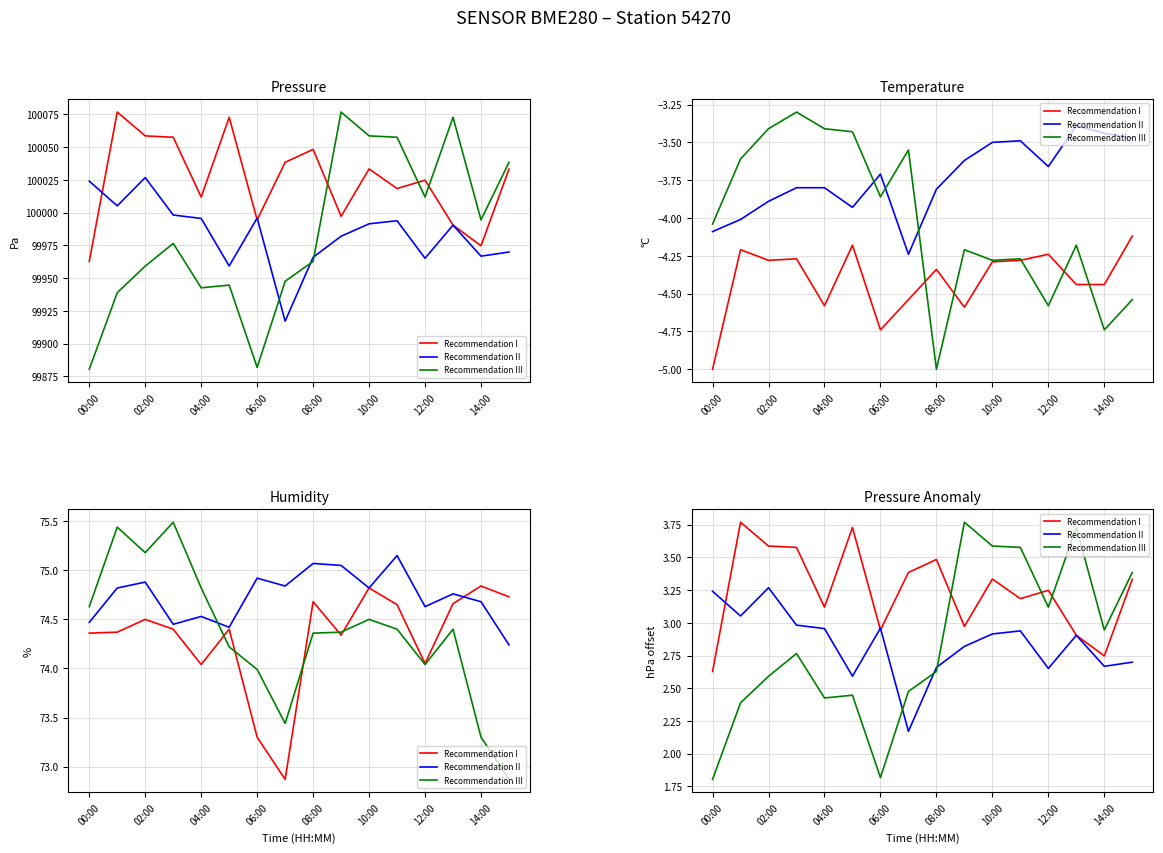

What are all the series names shown in the legend?

Recommendation I, Recommendation II, Recommendation III